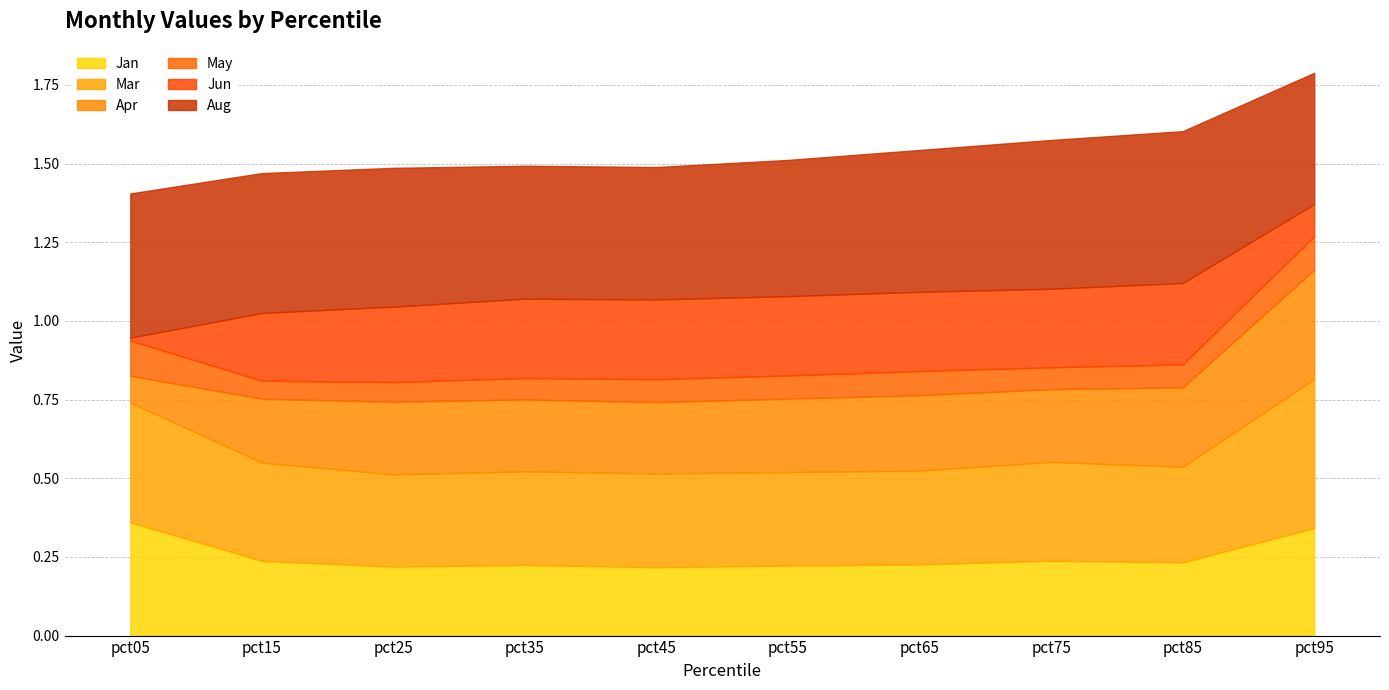

What is the difference between the highest and lowest values at pct95?

0.4